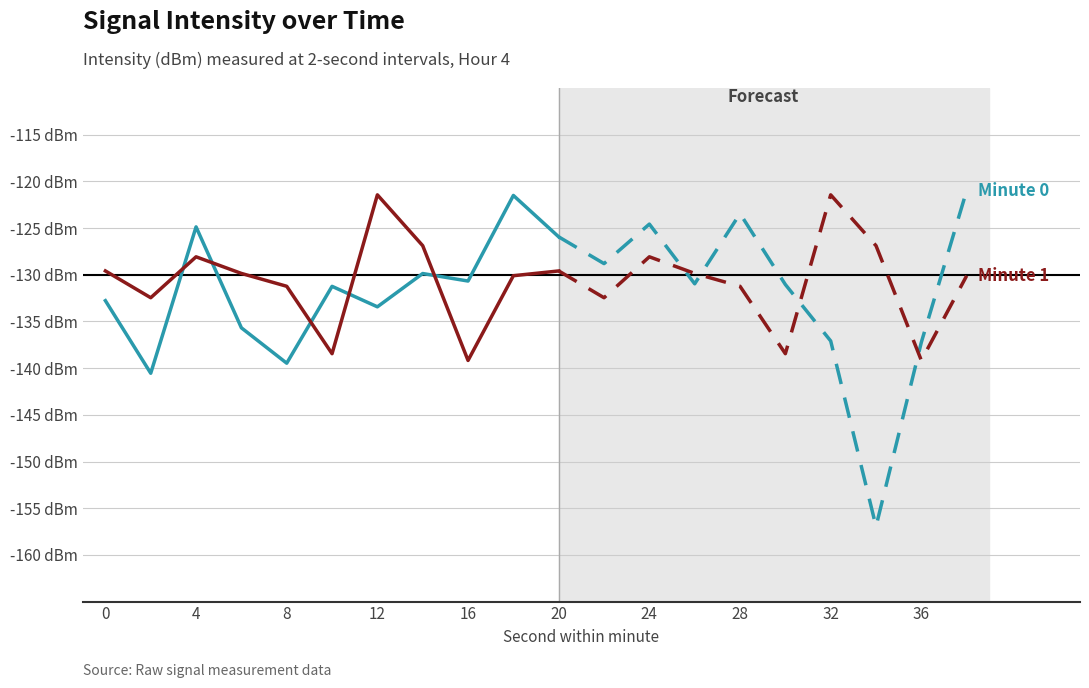

How many series are shown in this chart?

2